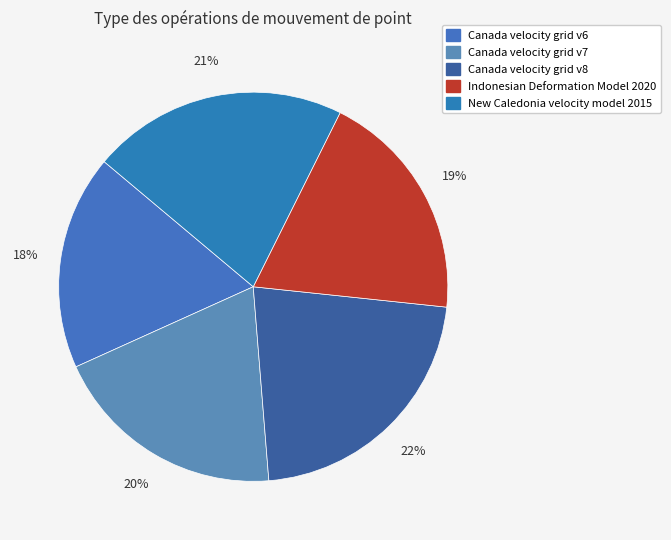

Which slice is the smallest?

Canada velocity grid v6